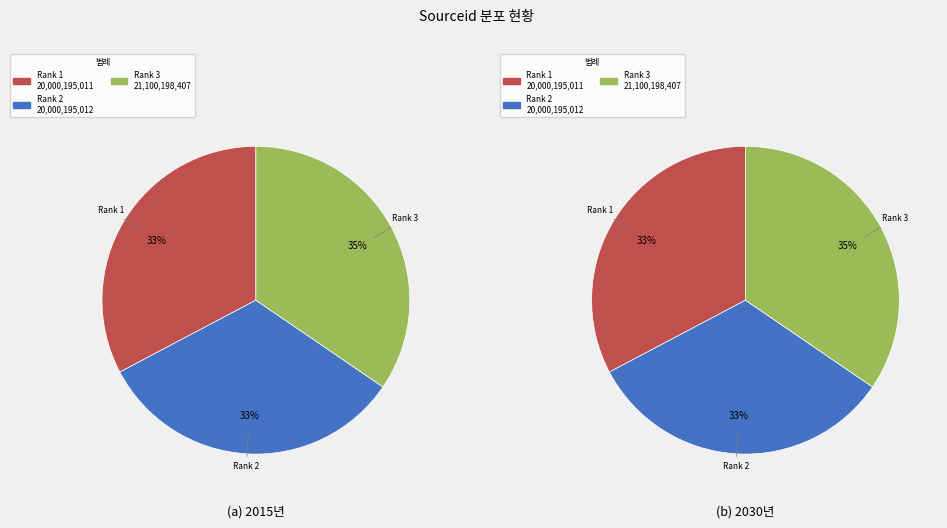

What percentage is the Rank 3 slice, to the nearest percent?

35%